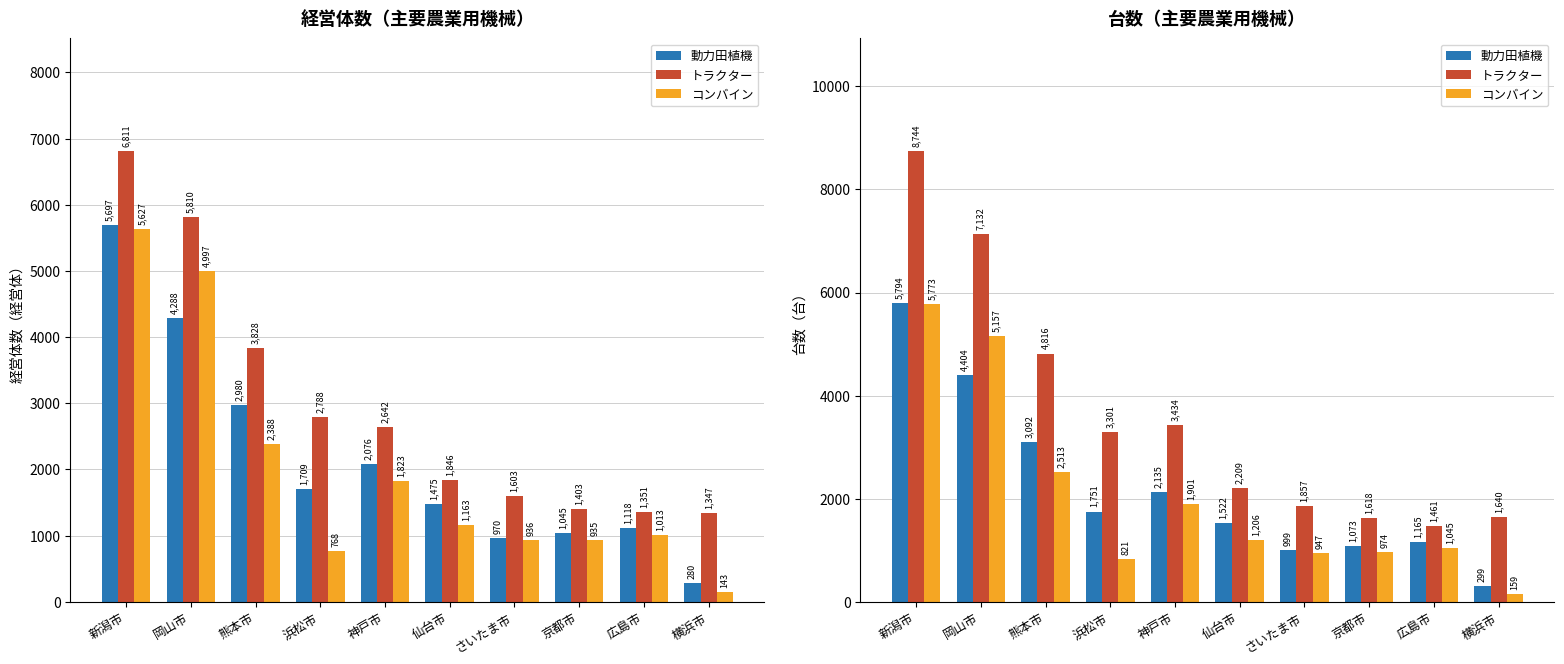

List the labels in order of コンバイン value, largest first.

新潟市, 岡山市, 熊本市, 神戸市, 仙台市, 広島市, 京都市, さいたま市, 浜松市, 横浜市